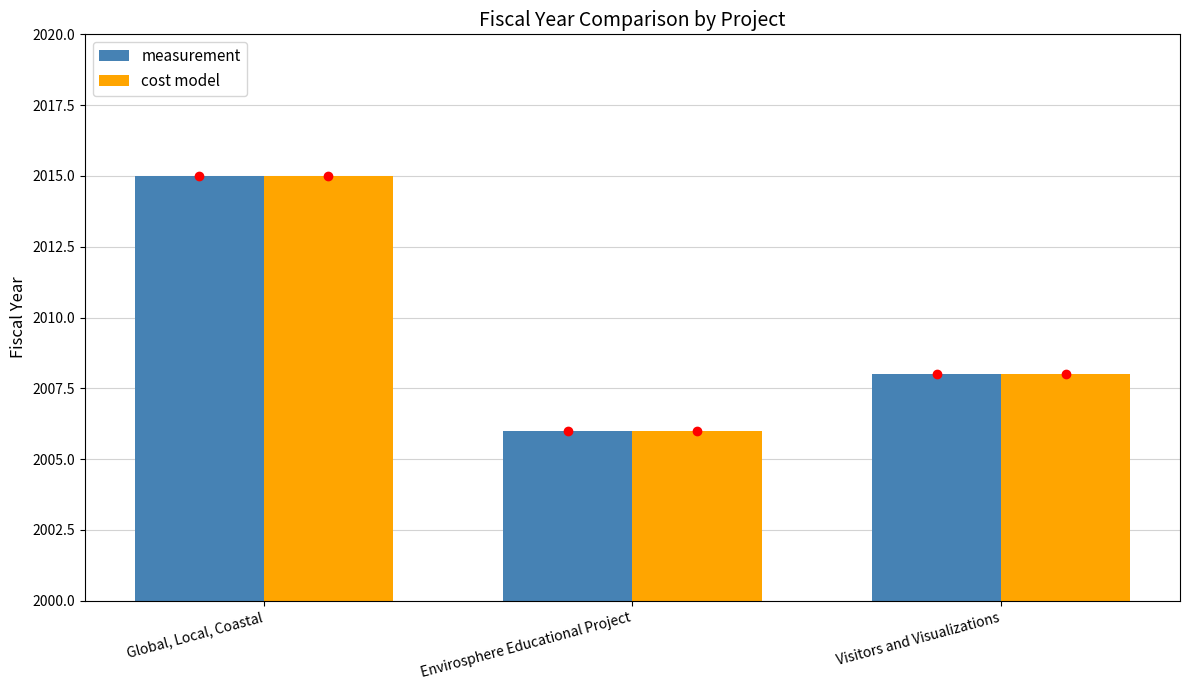

How many categories are shown in the chart?

3